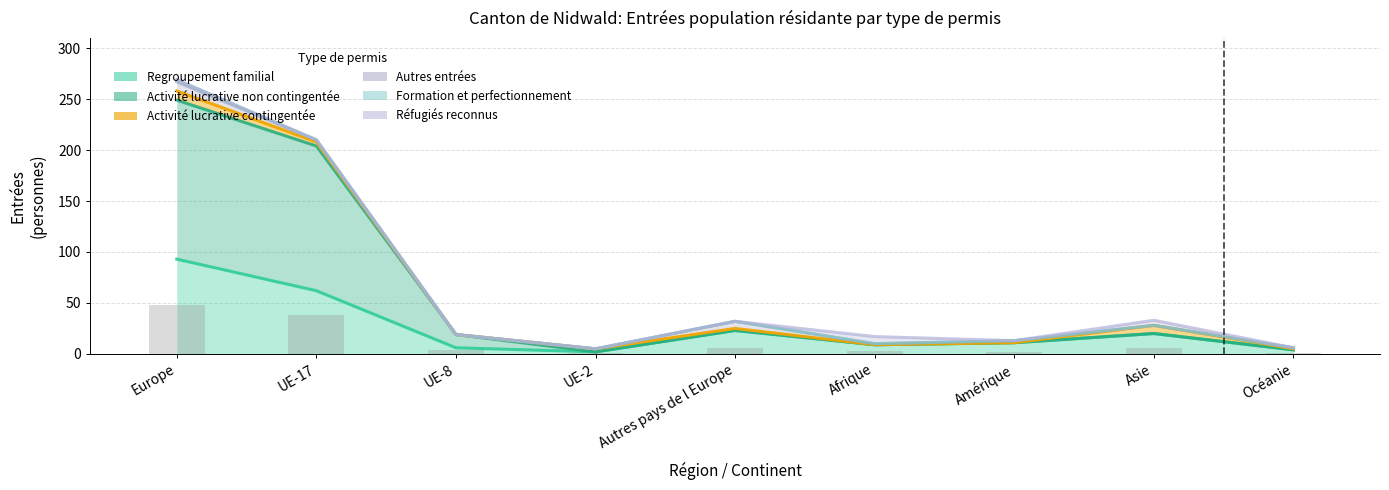

What is the label of the 1st bar from the left?

Europe